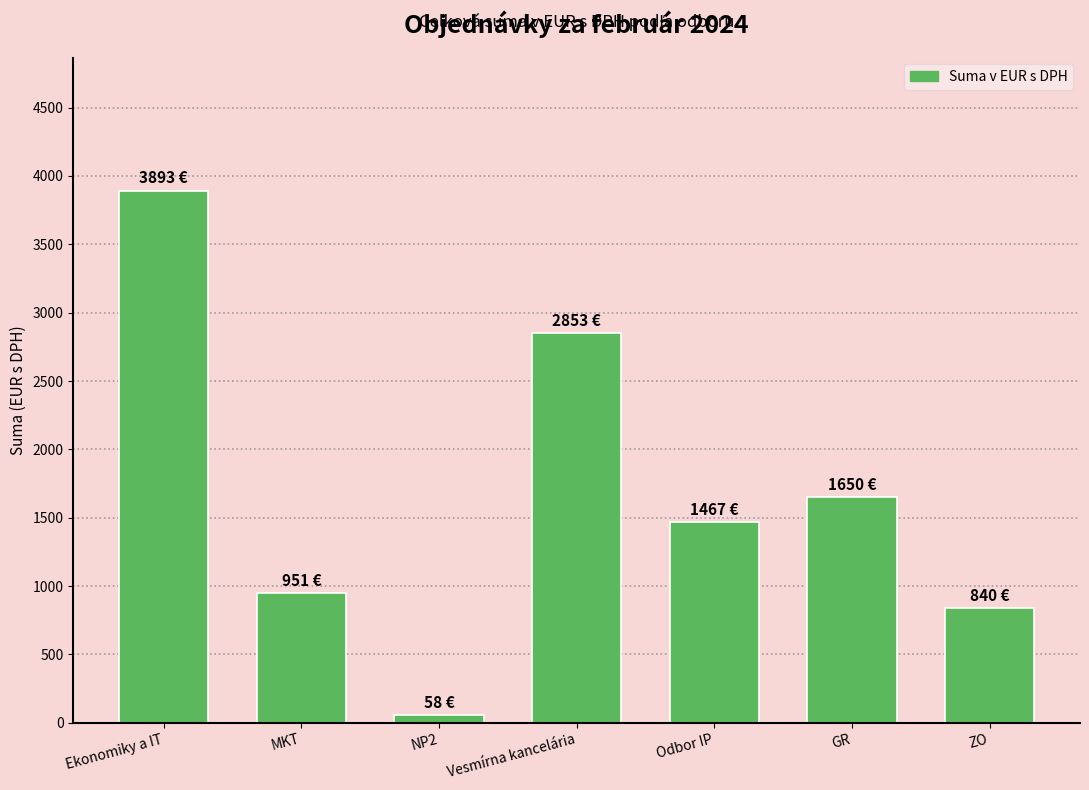

Rank the categories by value from highest to lowest.

Ekonomiky a IT, Vesmírna kancelária, GR, Odbor IP, MKT, ZO, NP2